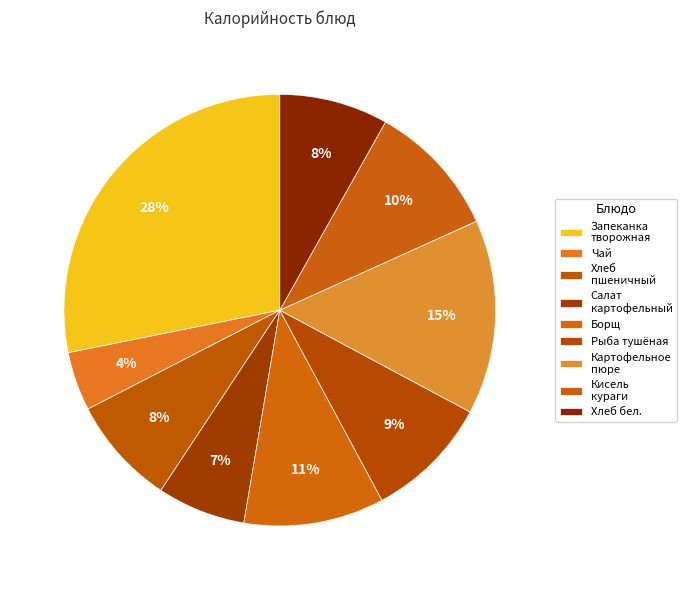

How many segments does this pie chart have?

9